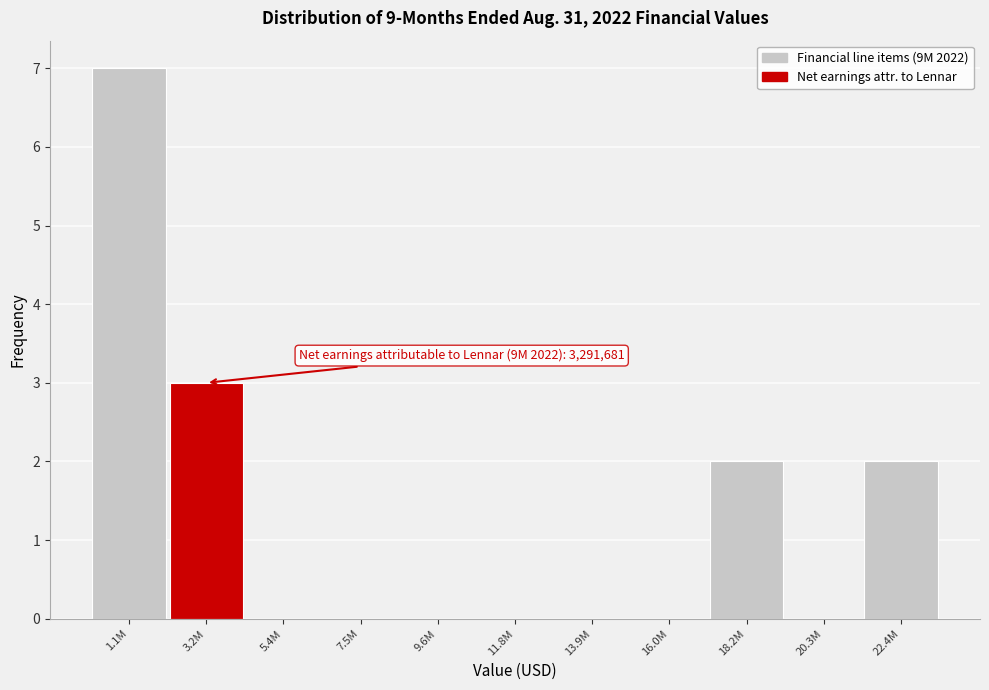

Reading left to right, extract all data points from this chart.

1.1M=7	3.2M=3	5.4M=0	7.5M=0	9.6M=0	11.8M=0	13.9M=0	16.0M=0	18.2M=2	20.3M=0	22.4M=2